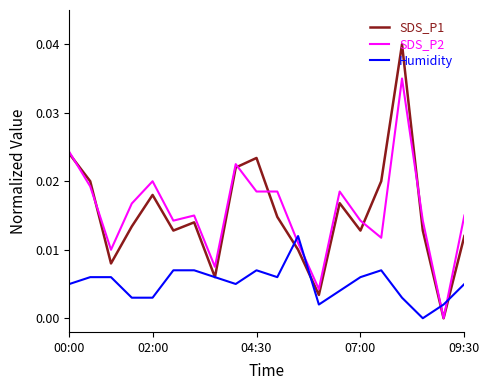

In SDS_P1, how many points are lower than both neighbors (excluding endpoints)?

6